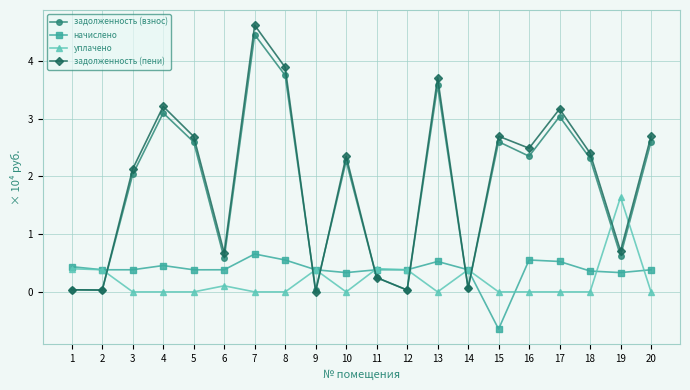

What is the lowest value of the начислено series?

-0.6